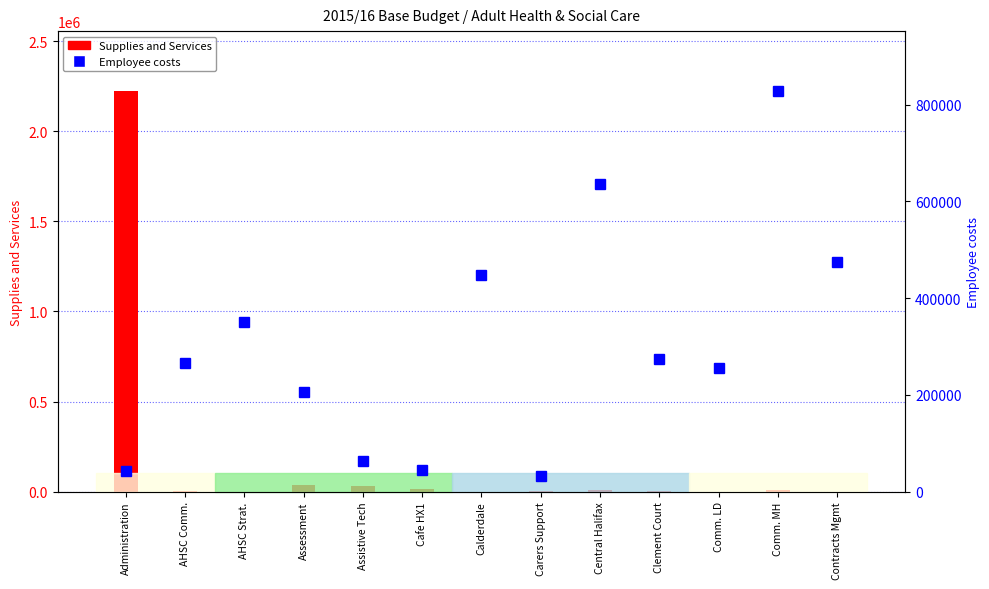

Is the value of Supplies and Services at Contracts Mgmt greater than the value of Employee costs at Cafe HX1?

No